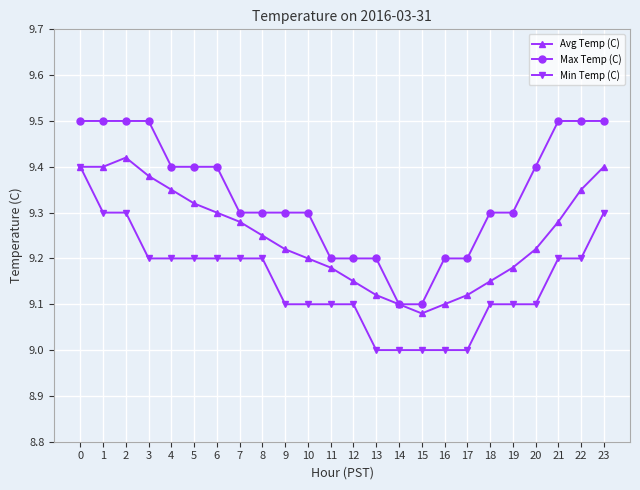

What is the sum of the Avg Temp (C) values at 20 and 0?

18.6